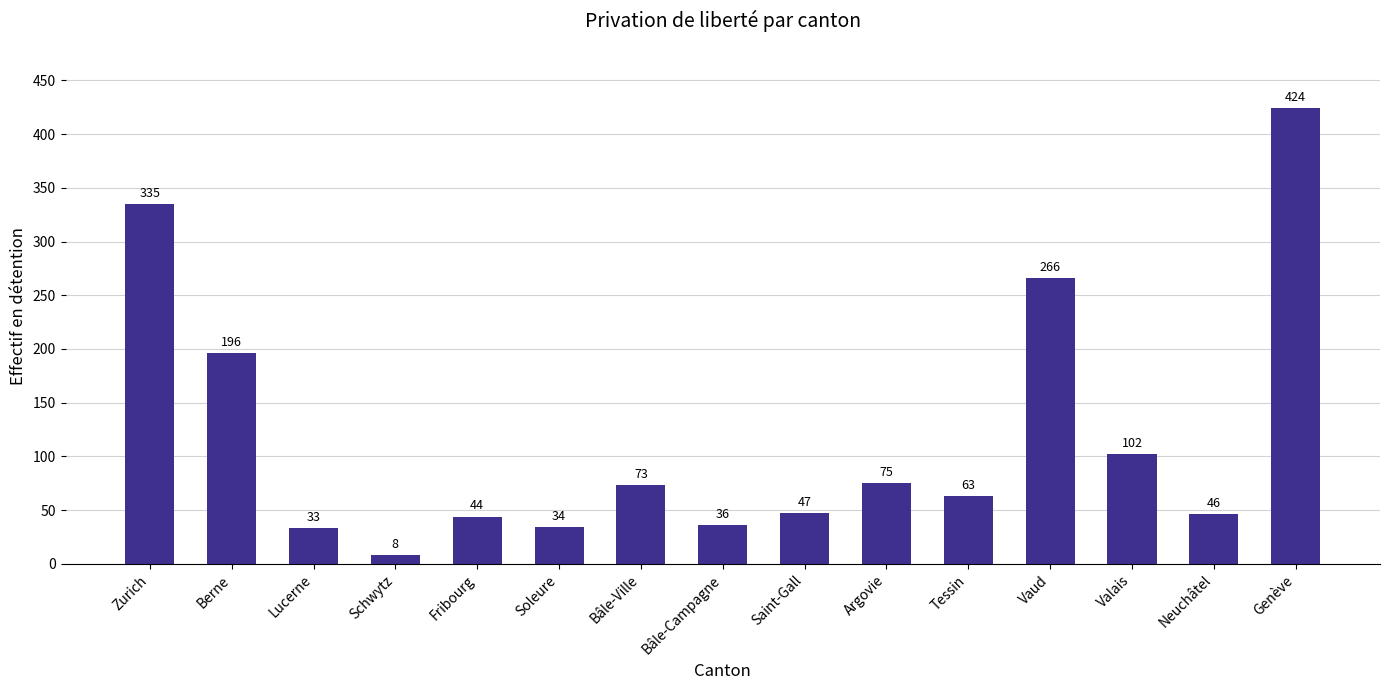

What is the approximate value at Lucerne, to the nearest 5?

35